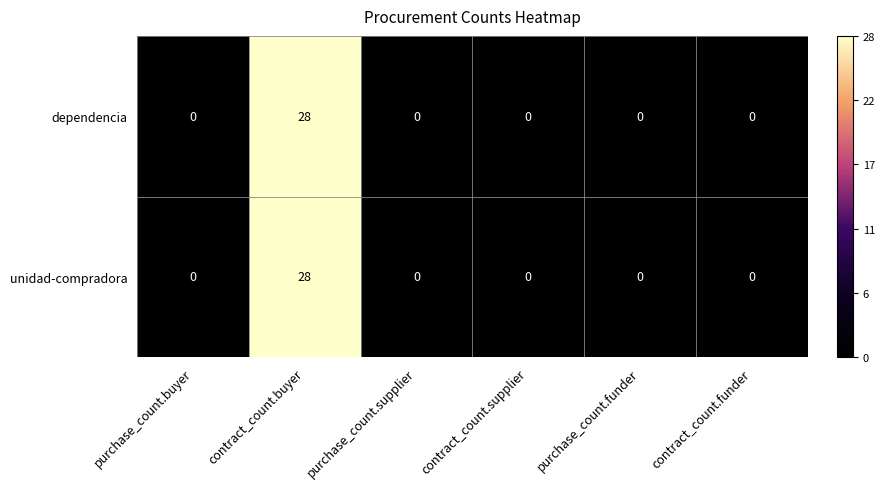

At which category does the chart reach its peak across all series?

contract_count.buyer